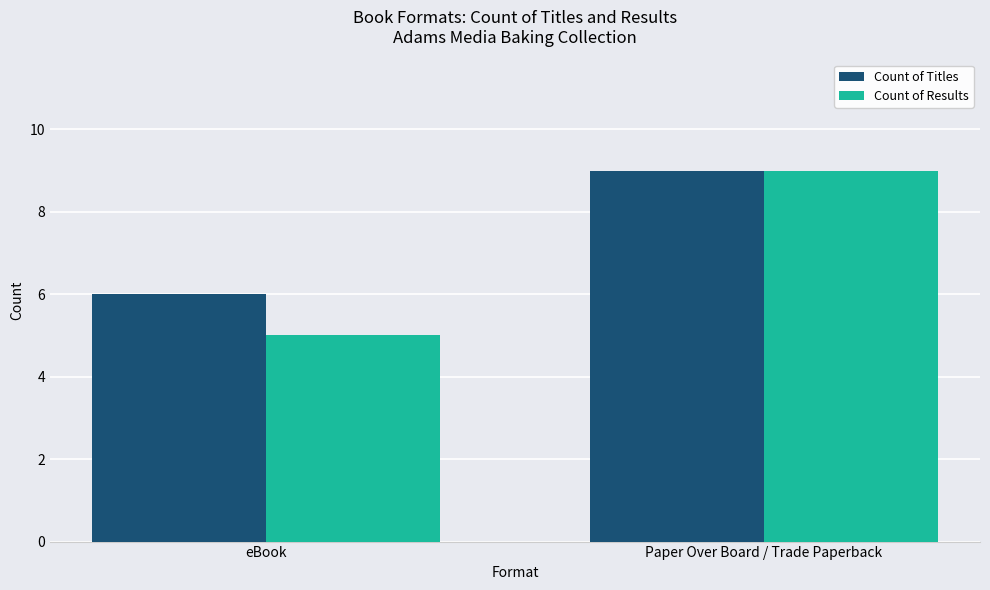

The value of Count of Titles at eBook is 6. True or false?

True